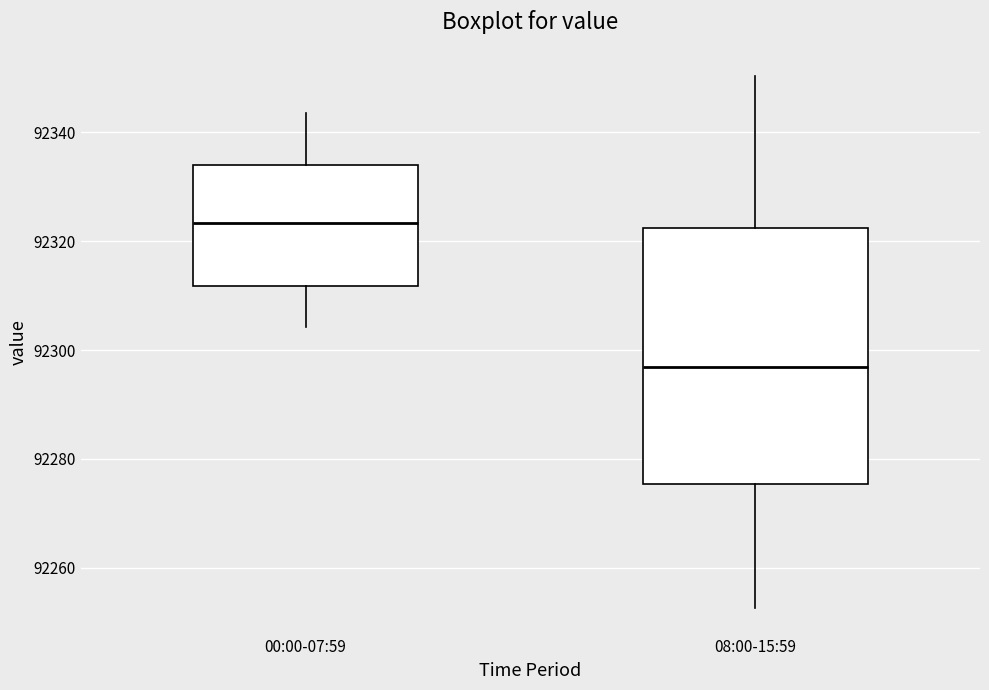

Comparing the boxes themselves (not the whiskers), which one is the tallest?

08:00-15:59